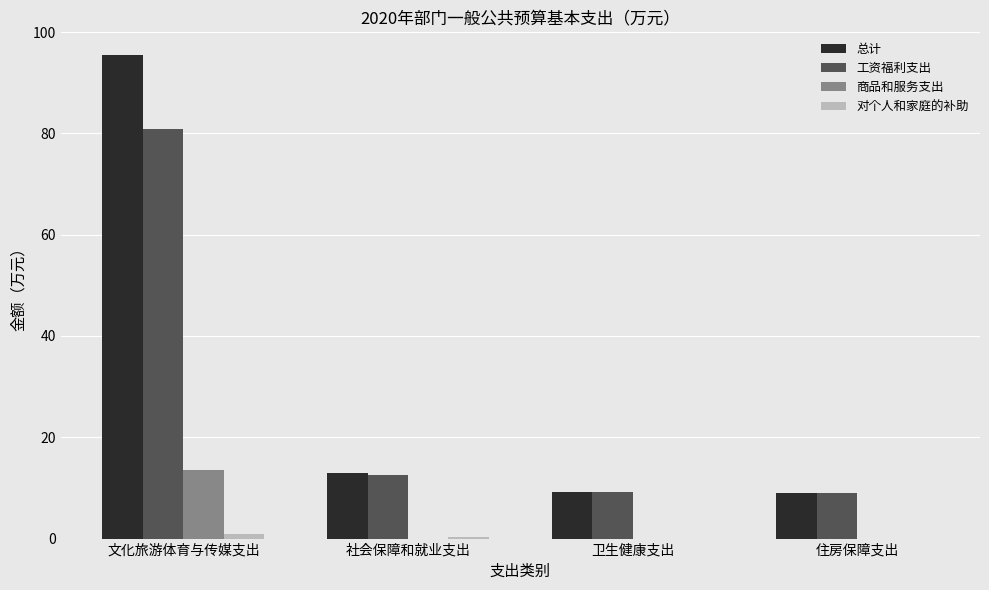

The 商品和服务支出 series shows 0.0 at 社会保障和就业支出. True or false?

True